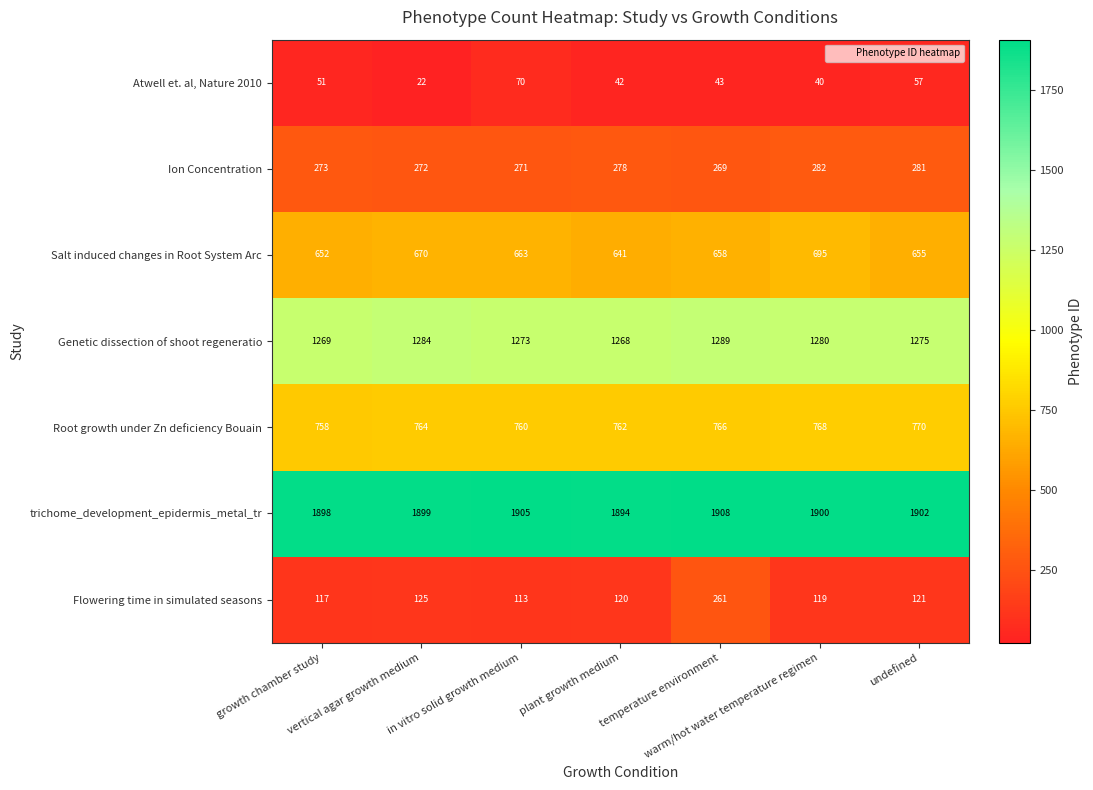

What is the difference between the maximum and minimum values in the Flowering time in simulated seasons series?

148